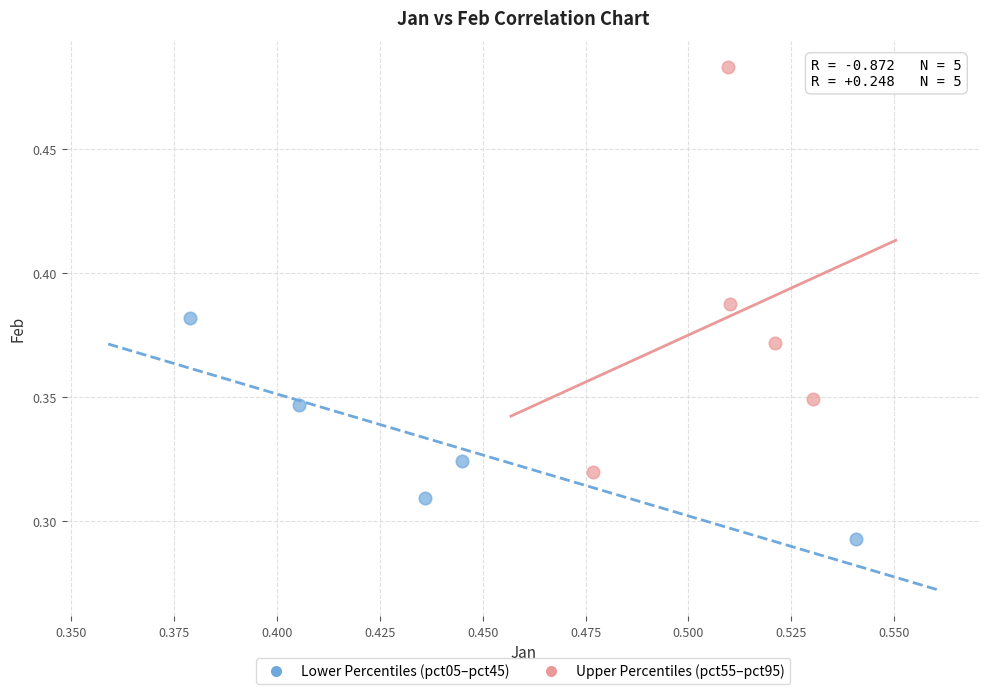

Which series reaches the minimum Y coordinate?

Lower Percentiles (pct05–pct45)